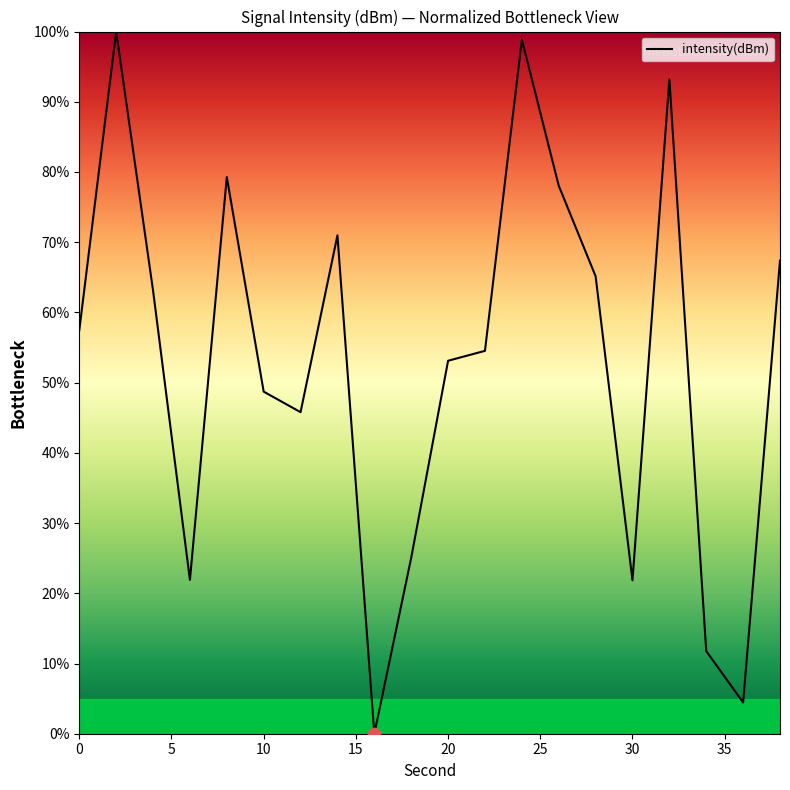

What is the difference between the maximum and minimum values?

100.0